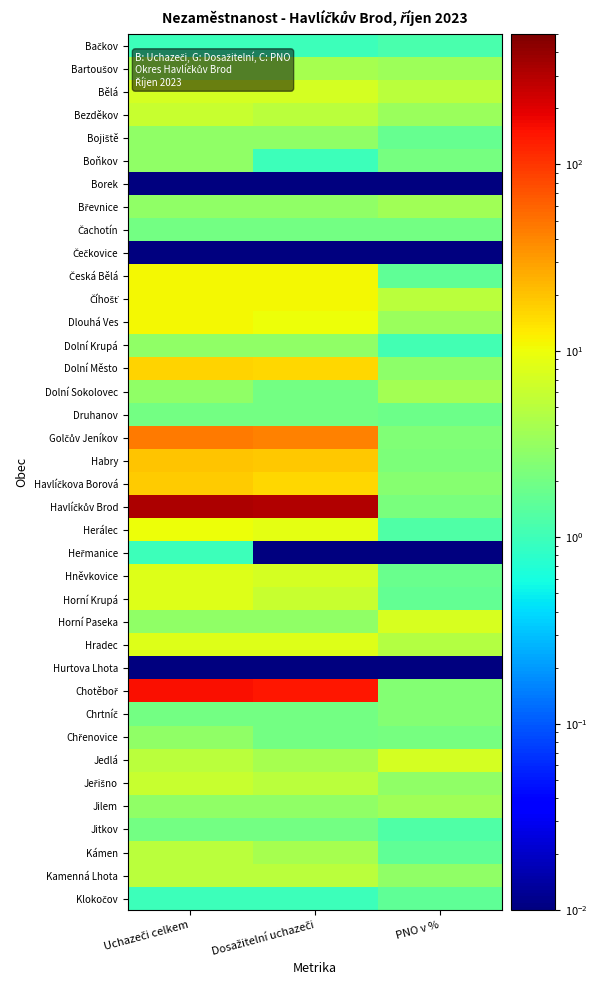

Which label corresponds to the smallest value in the chart?

Uchazeči celkem